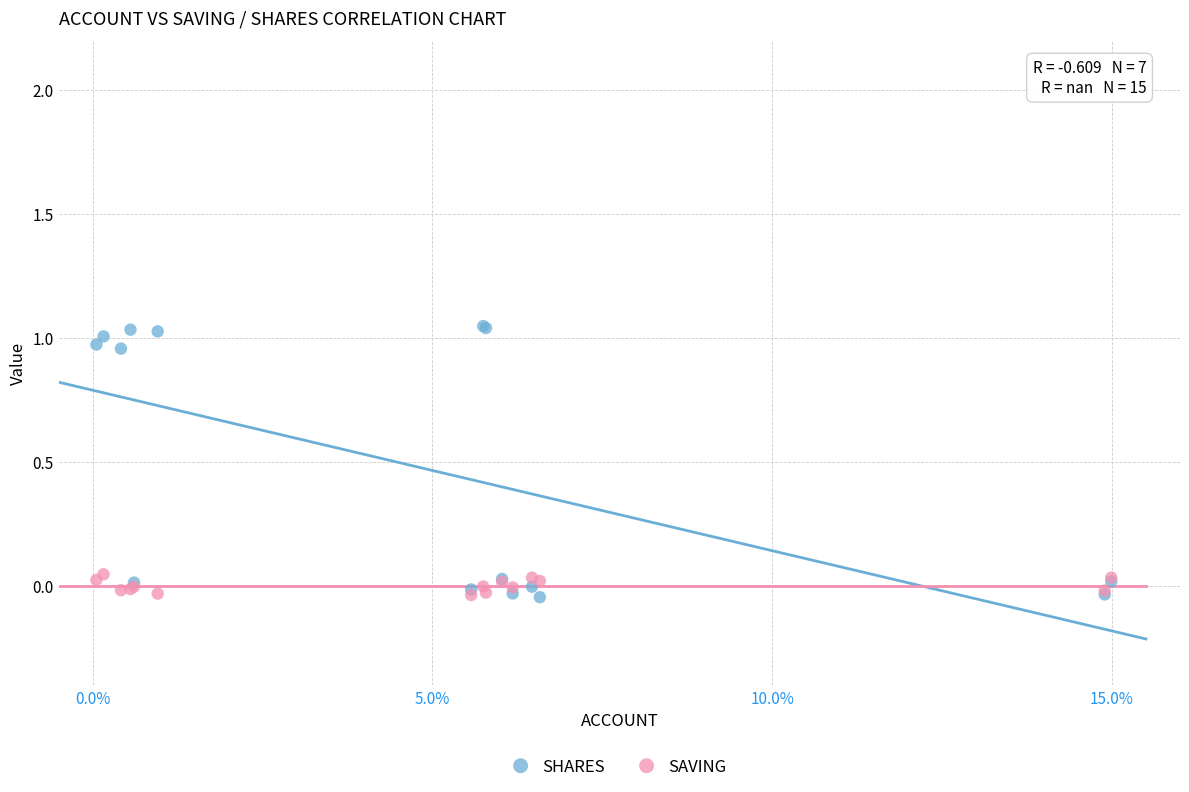

What are all the series names shown in the legend?

SHARES, SAVING